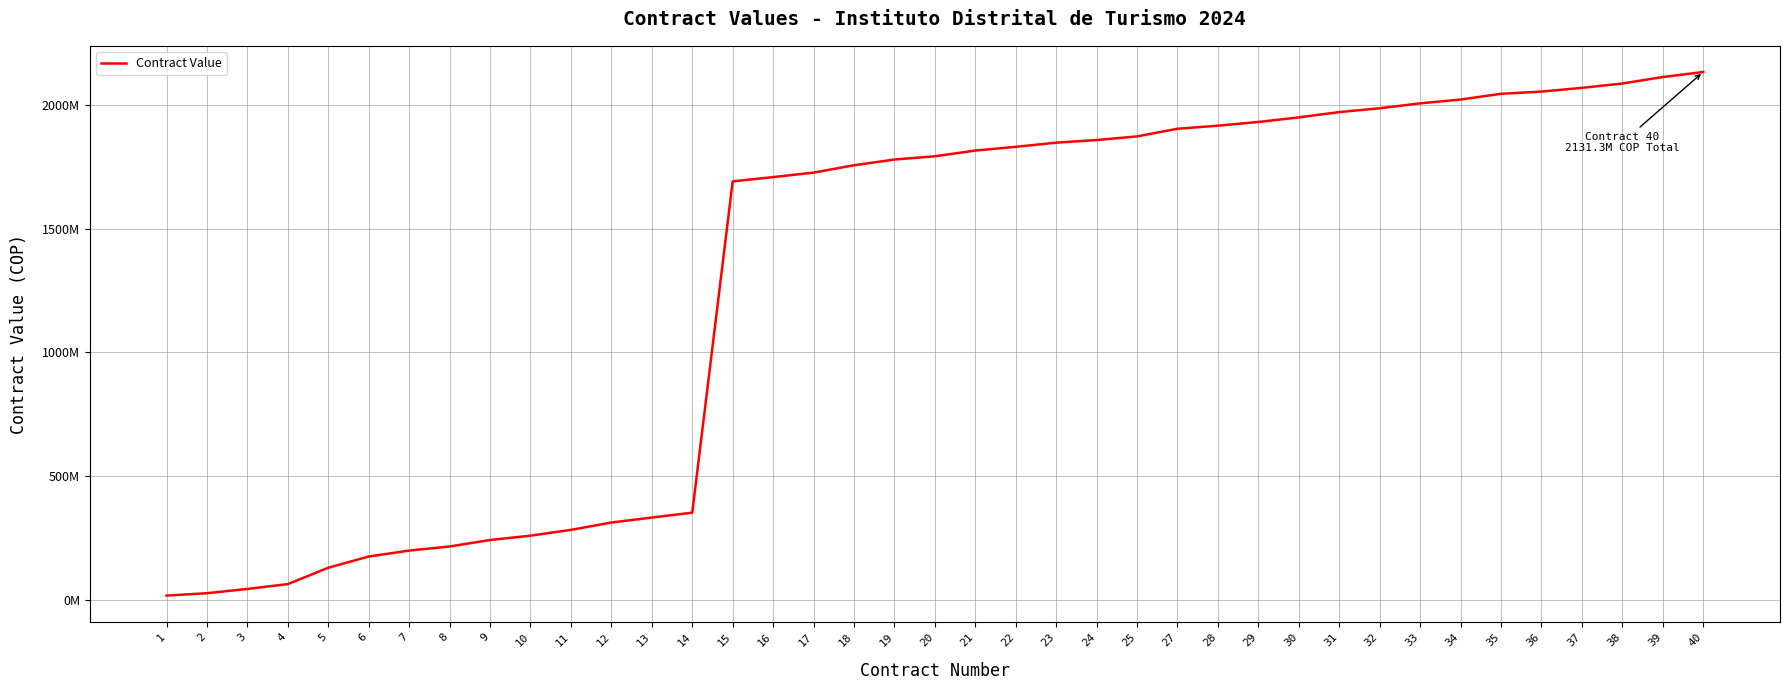

Is this an area chart (filled region under the line)?

No